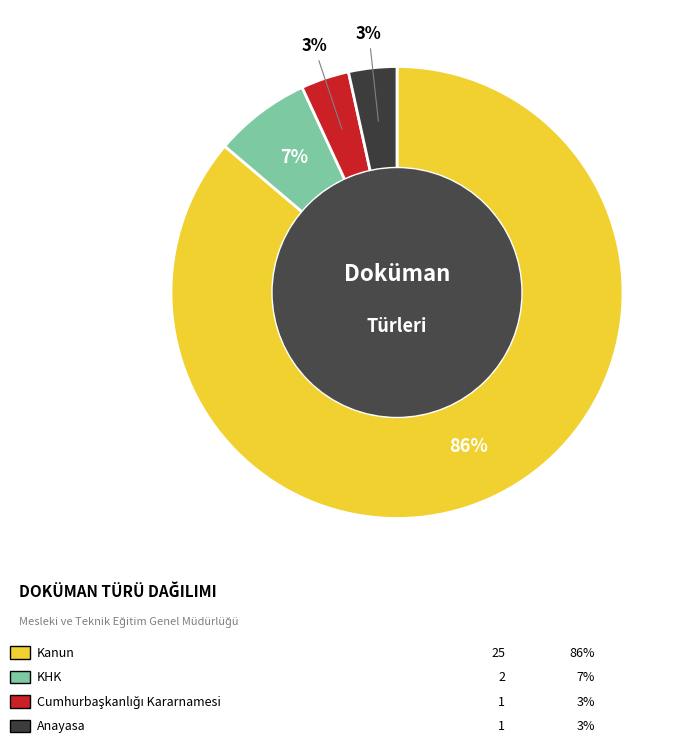

Does any single category account for the majority?

Yes